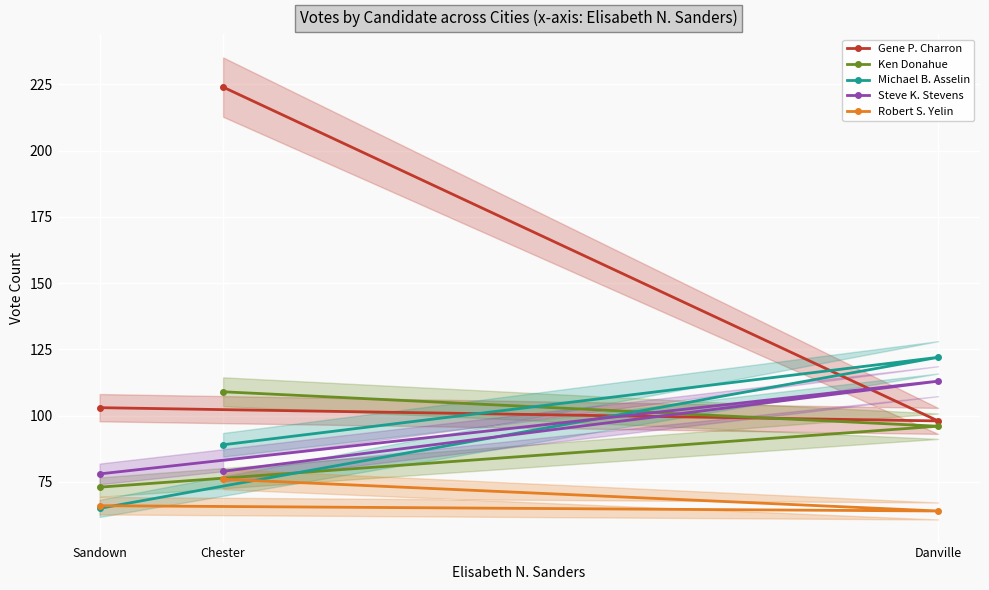

What is the value of the Steve K. Stevens point at the 2nd from the left?

79